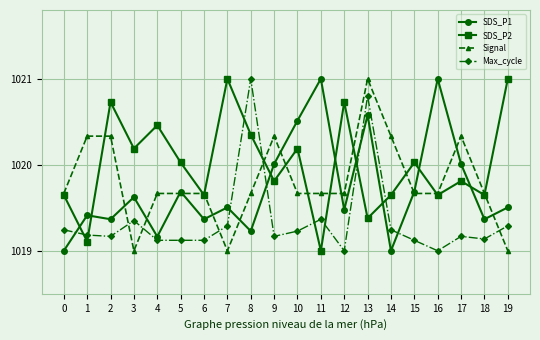

What is the difference between the highest and lowest values at 11?

2.0